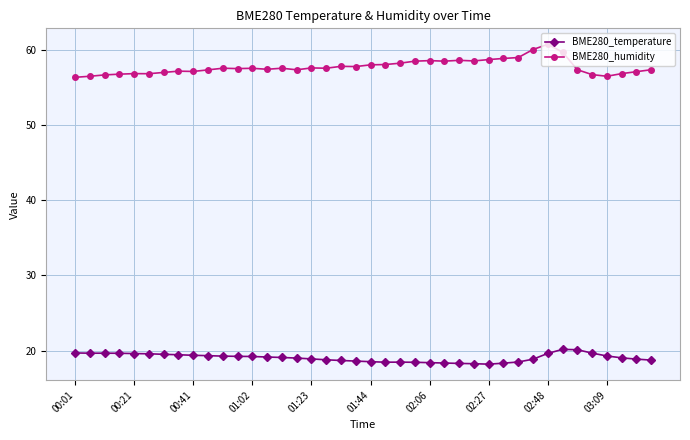

In BME280_humidity, how many points are higher than both neighbors (excluding endpoints)?

10